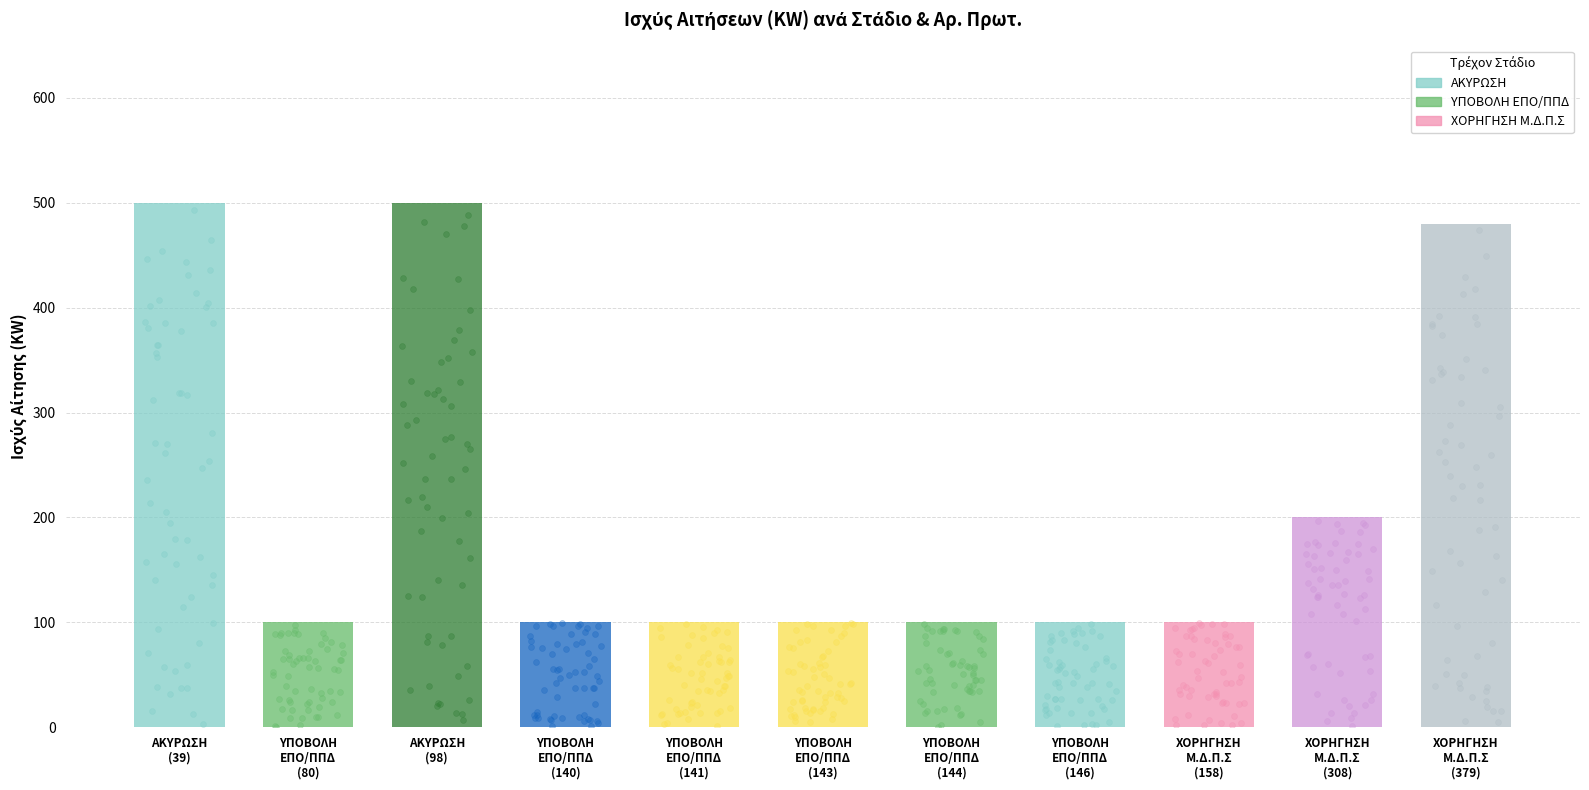

What is the change in value from ΥΠΟΒΟΛΗ
ΕΠΟ/ΠΠΔ
(80) to ΧΟΡΗΓΗΣΗ
Μ.Δ.Π.Σ
(308)?

+100